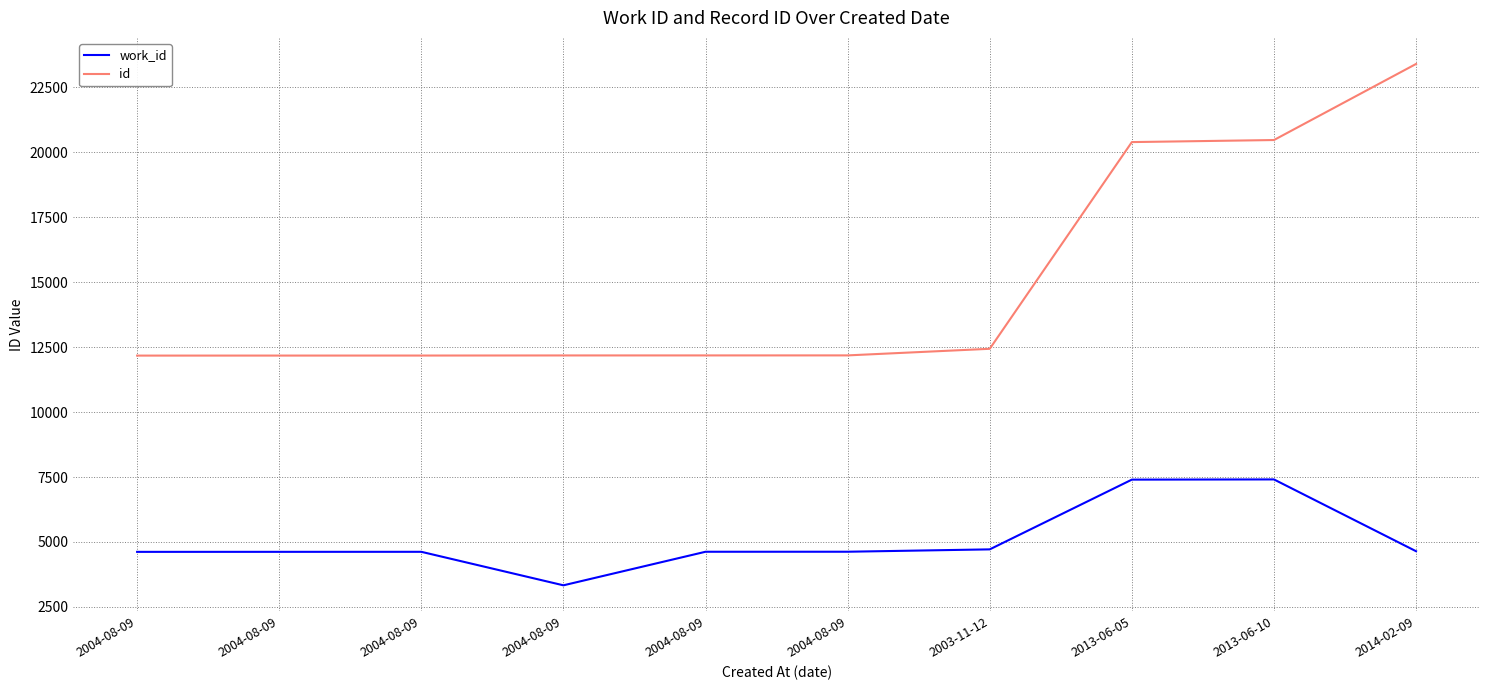

Rank the series by their average value, from highest to lowest.

id, work_id